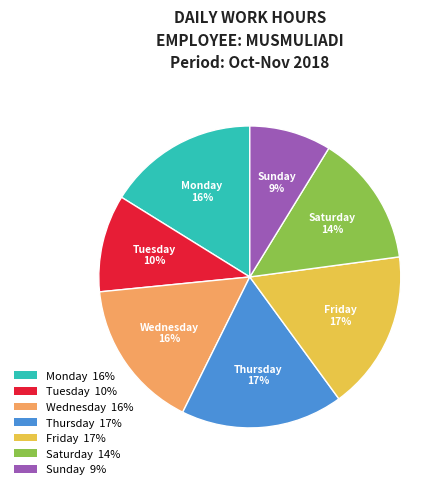

To the nearest percent, what percentage of the pie is Monday 16%?

16%